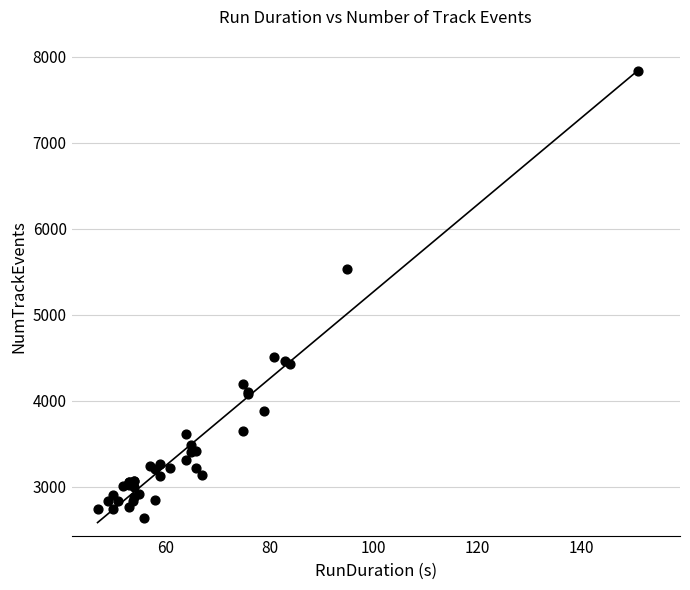

What Y value in the scatter plot is closest to 5232?

5534